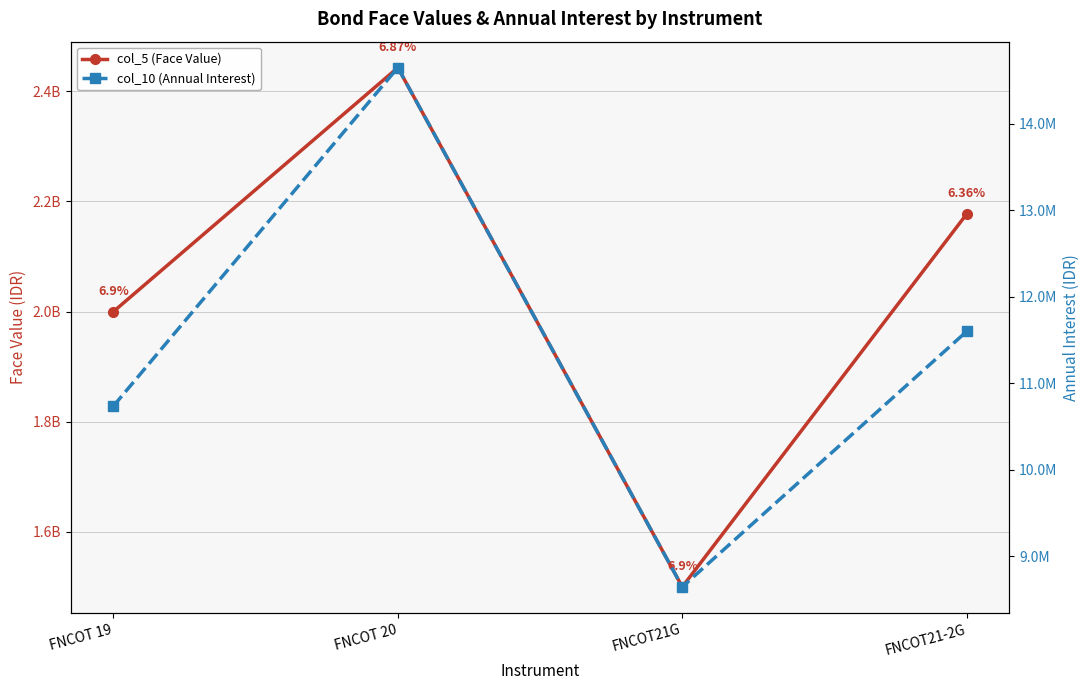

Reading left to right, what are all the values shown in this chart?

col_5 (Face Value): FNCOT 19=2000000000.0	FNCOT 20=2443070000.0	FNCOT21G=1500000000.0	FNCOT21-2G=2177214200.0
col_10 (Annual Interest): FNCOT 19=10736911.1	FNCOT 20=14650276.4	FNCOT21G=8645000.0	FNCOT21-2G=11599713.4